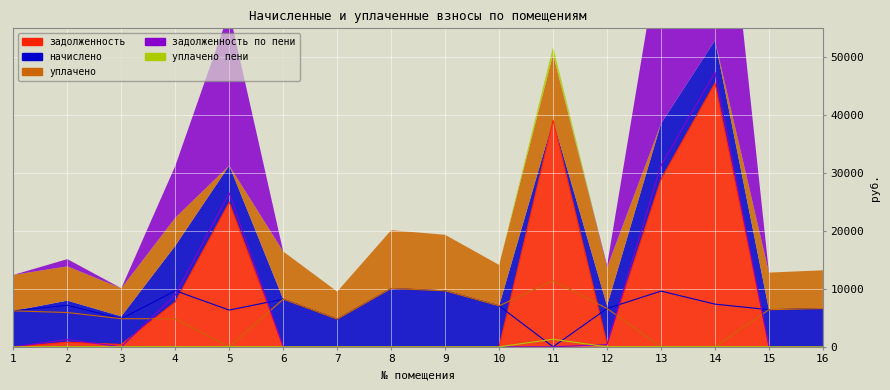

True or false: задолженность has more than 2 points higher than both neighbors.

True